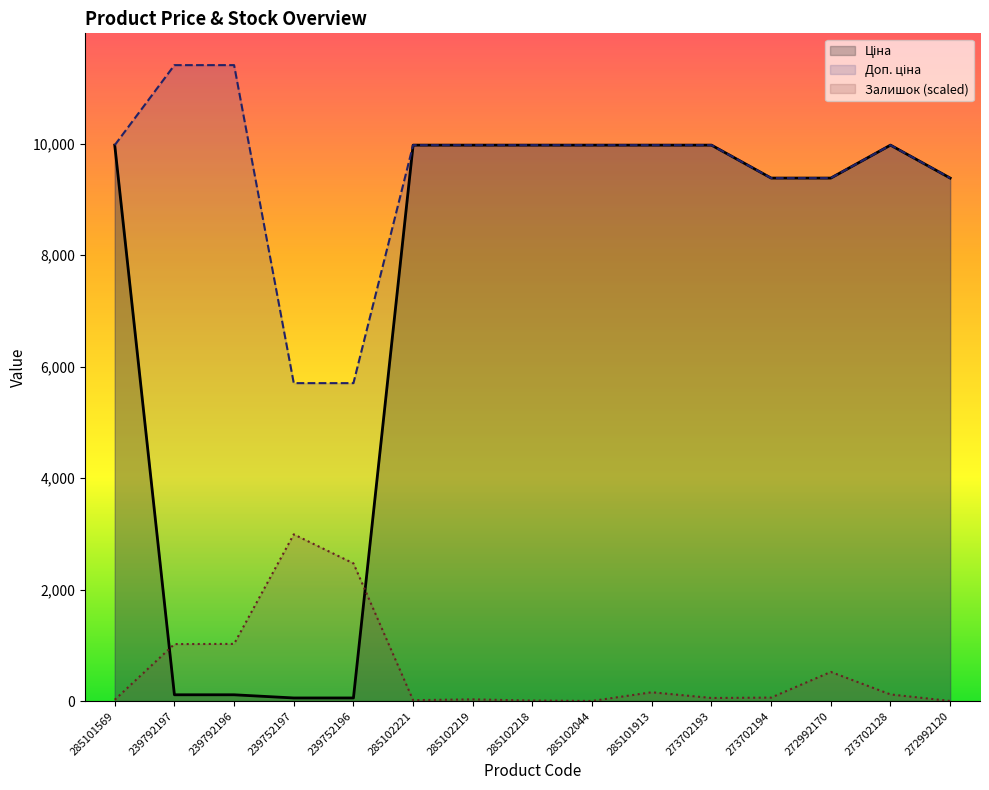

True or false: Доп. ціна and Залишок cross at least once.

False